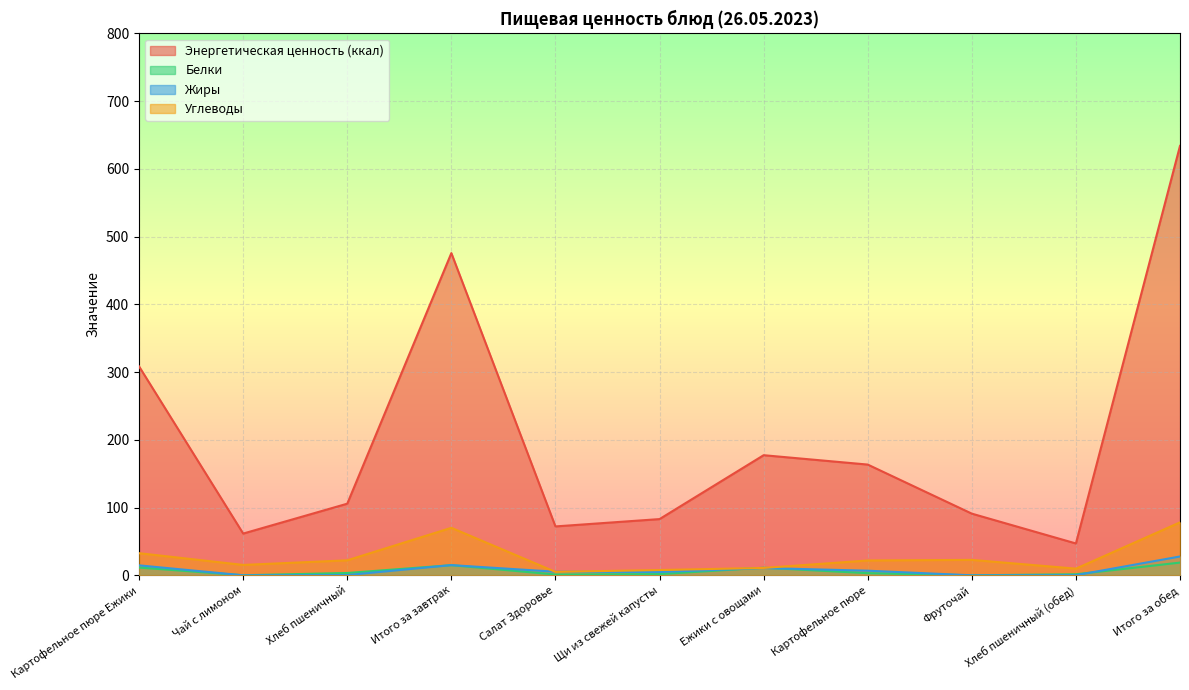

What position from the right is Чай с лимоном?

10